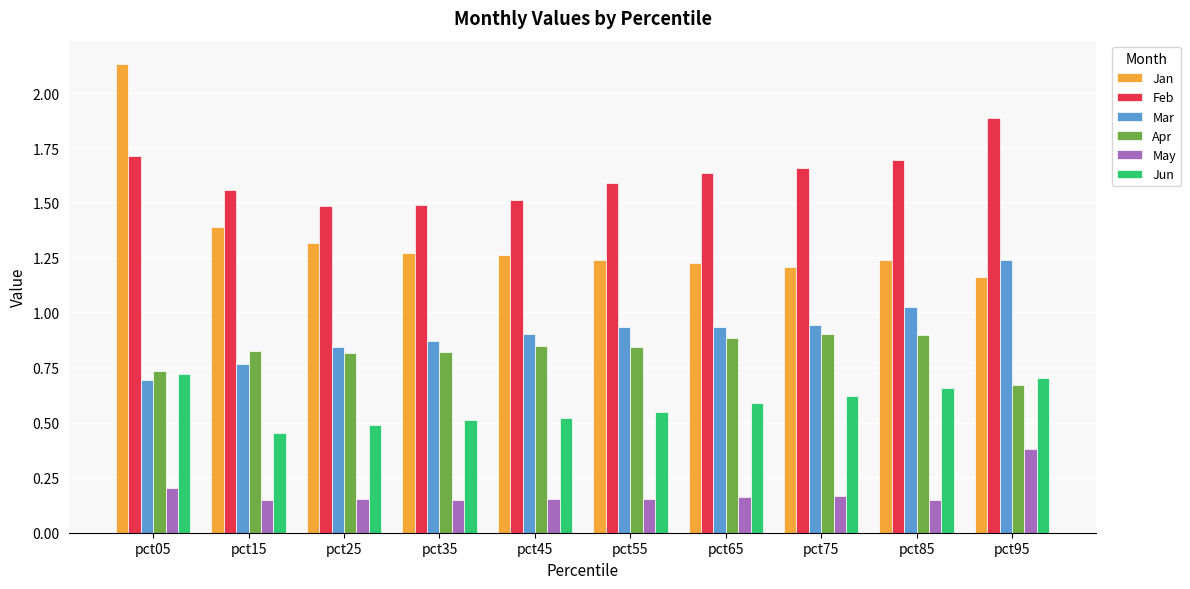

Which series changed the most between pct05 and pct65?

Jan